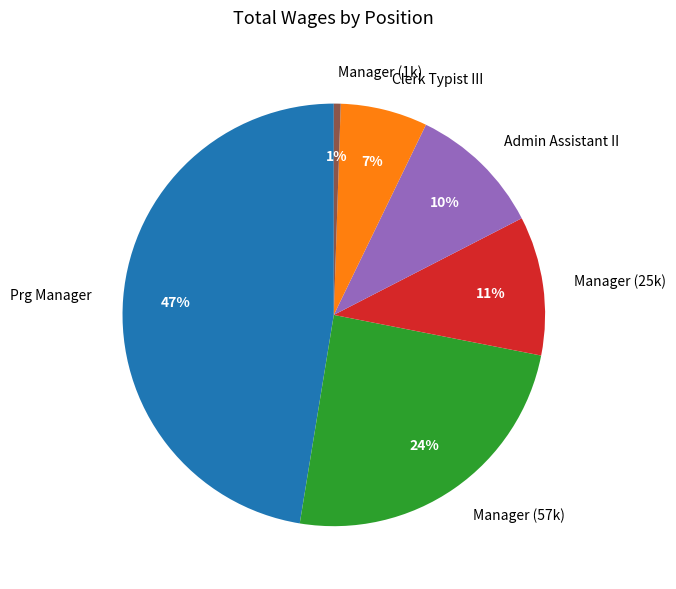

To the nearest percent, what portion does Clerk Typist III represent?

7%